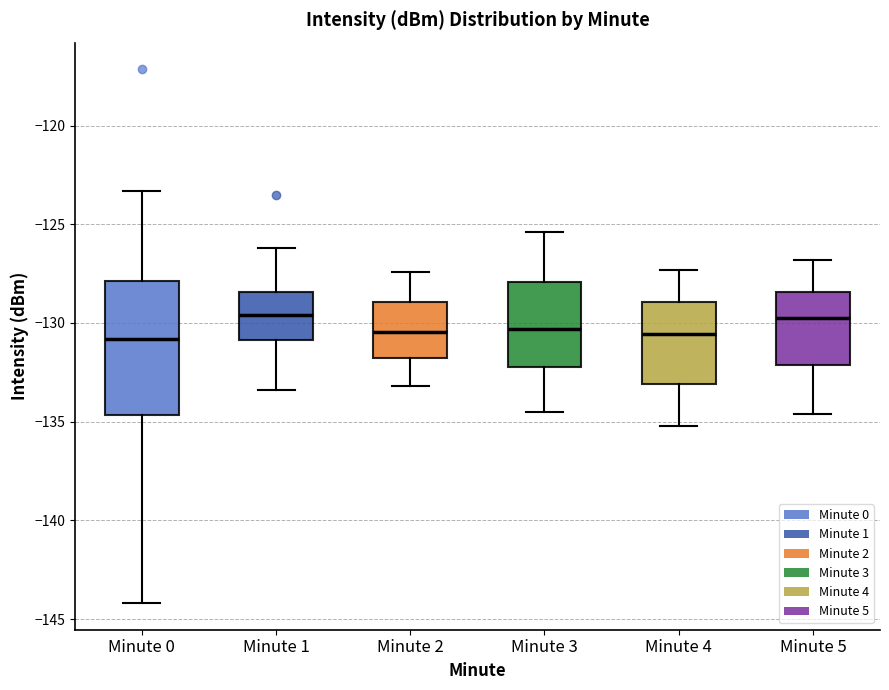

Reading left to right, transcribe this box plot: for each box, give where its median line is, the range the box spans, and where its two whiskers end, as read against the y-axis. The values are not printed on the chart, so give them approximately, as read against the axis.

Minute 0: median -131.0, box -134.5 to -128.0, whiskers -144.0 to -123.5
Minute 1: median -129.5, box -131.0 to -128.5, whiskers -133.5 to -126.0
Minute 2: median -130.5, box -132.0 to -129.0, whiskers -133.0 to -127.5
Minute 3: median -130.5, box -132.0 to -128.0, whiskers -134.5 to -125.5
Minute 4: median -130.5, box -133.0 to -129.0, whiskers -135.0 to -127.5
Minute 5: median -129.5, box -132.0 to -128.5, whiskers -134.5 to -127.0